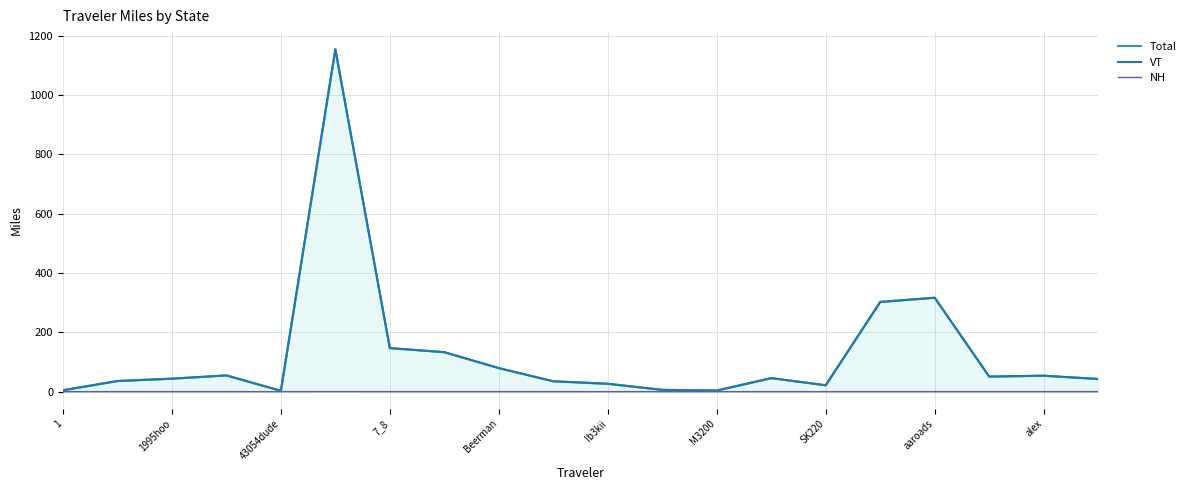

What is the approximate value of Total at M3200?

3.7